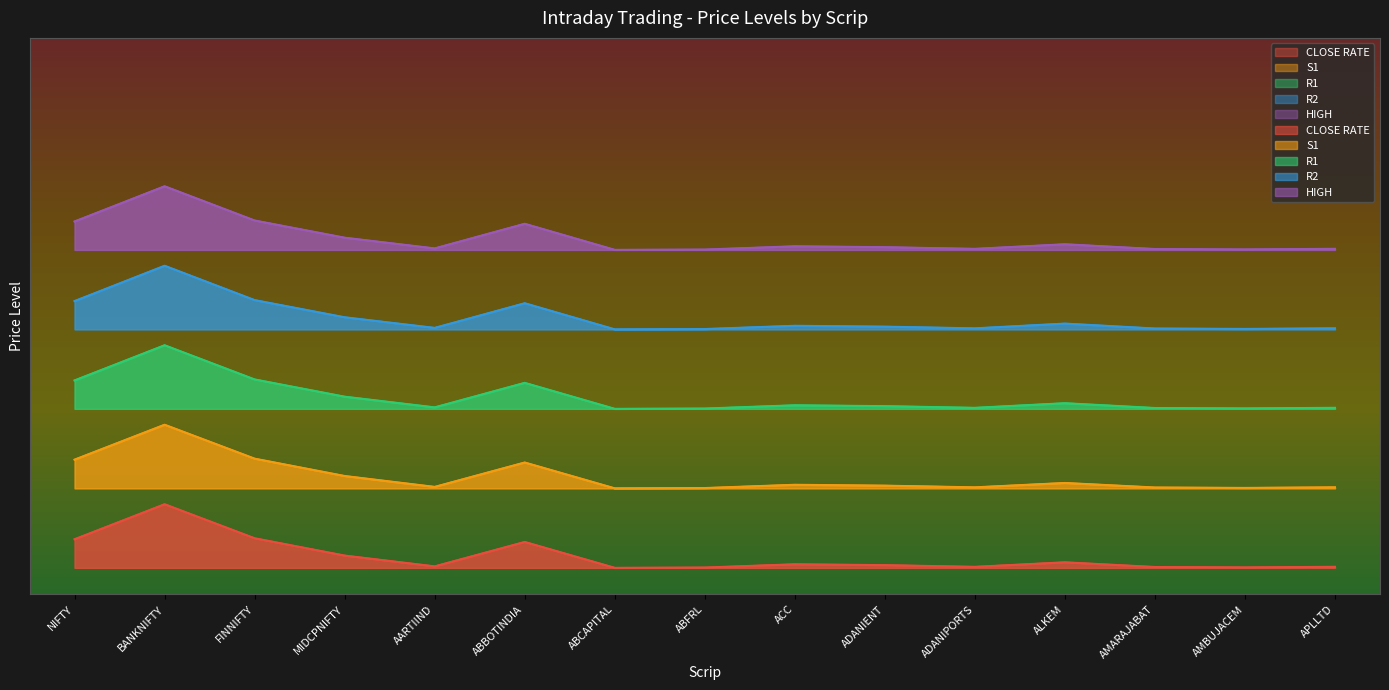

Count the number of data series in this chart.

5